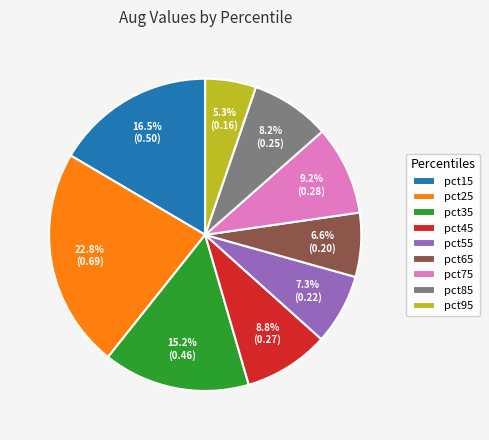

Count the number of slices in the pie.

9